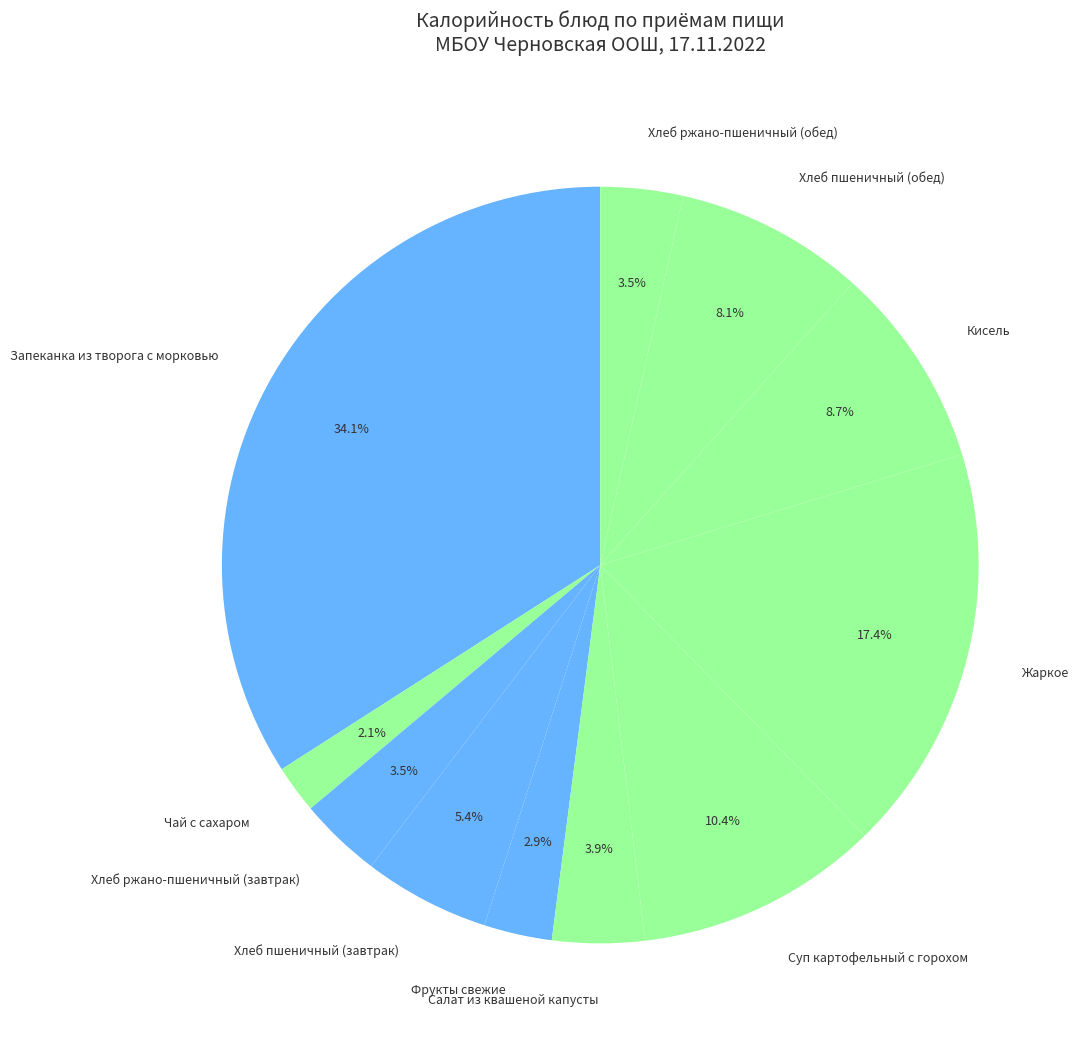

Is Салат из квашеной капусты the majority of the pie?

No